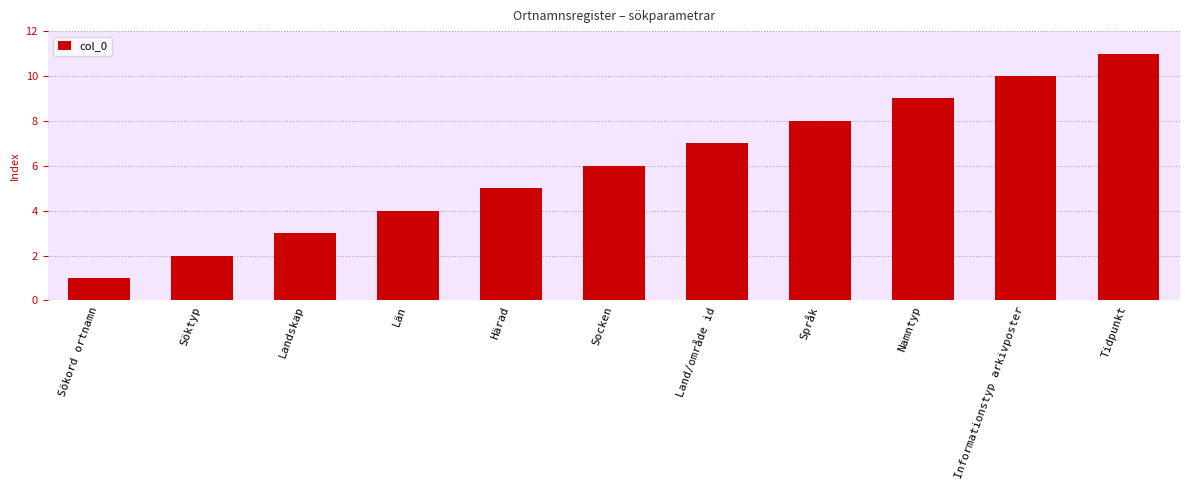

What position from the left is Landskap?

3